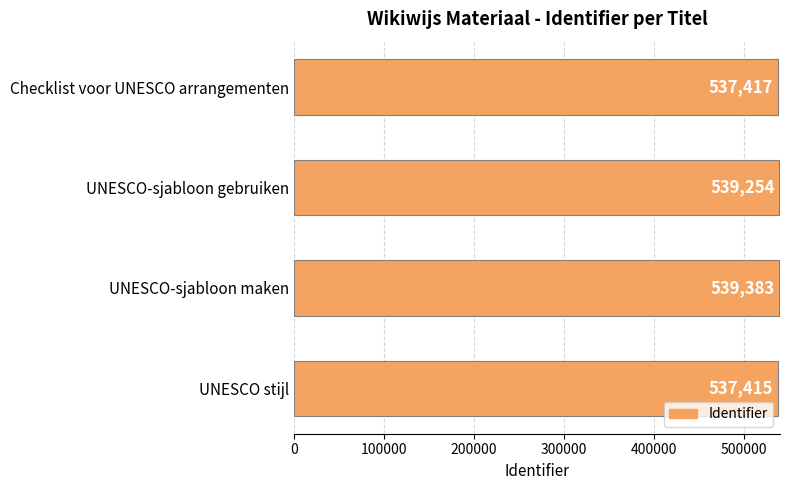

Reading bottom to top, what are all the values shown in this chart?

UNESCO stijl=537415	UNESCO-sjabloon maken=539383	UNESCO-sjabloon gebruiken=539254	Checklist voor UNESCO arrangementen=537417